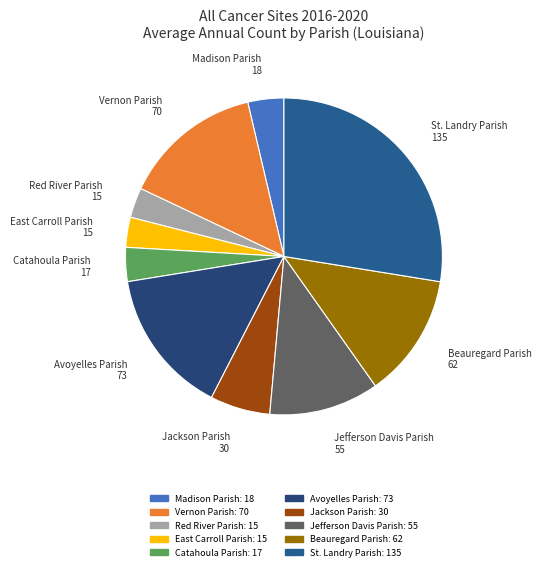

Which category has the biggest portion of the pie?

St. Landry Parish